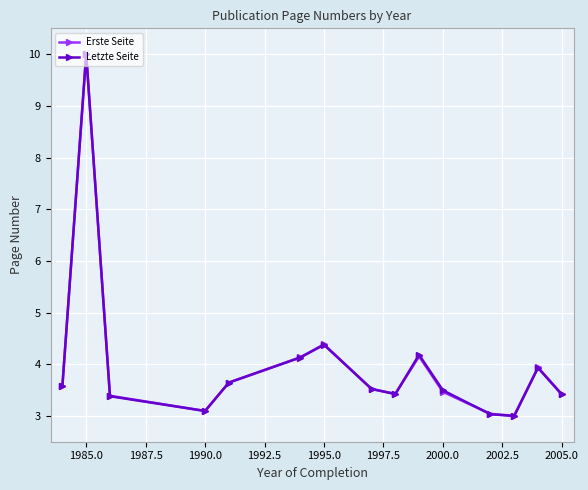

What is the maximum value shown in the chart?

10.0